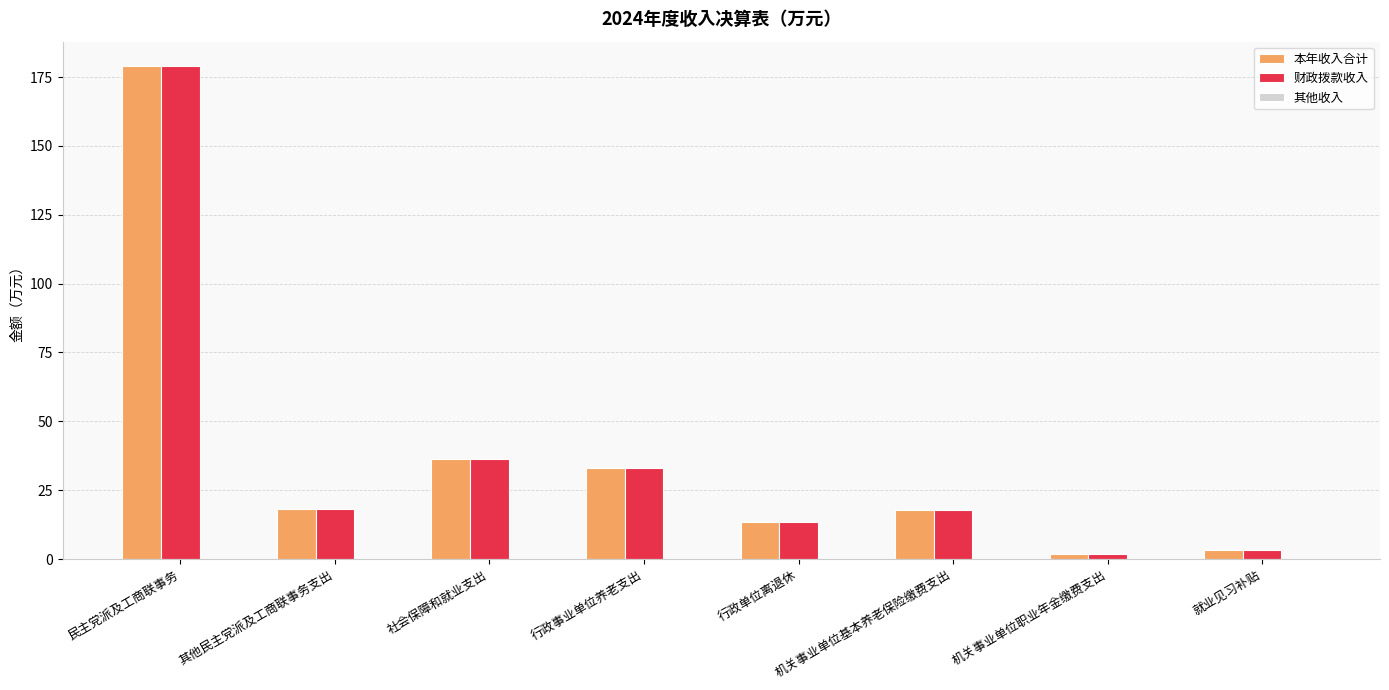

At which label is 本年收入合计 closest to 90?

社会保障和就业支出